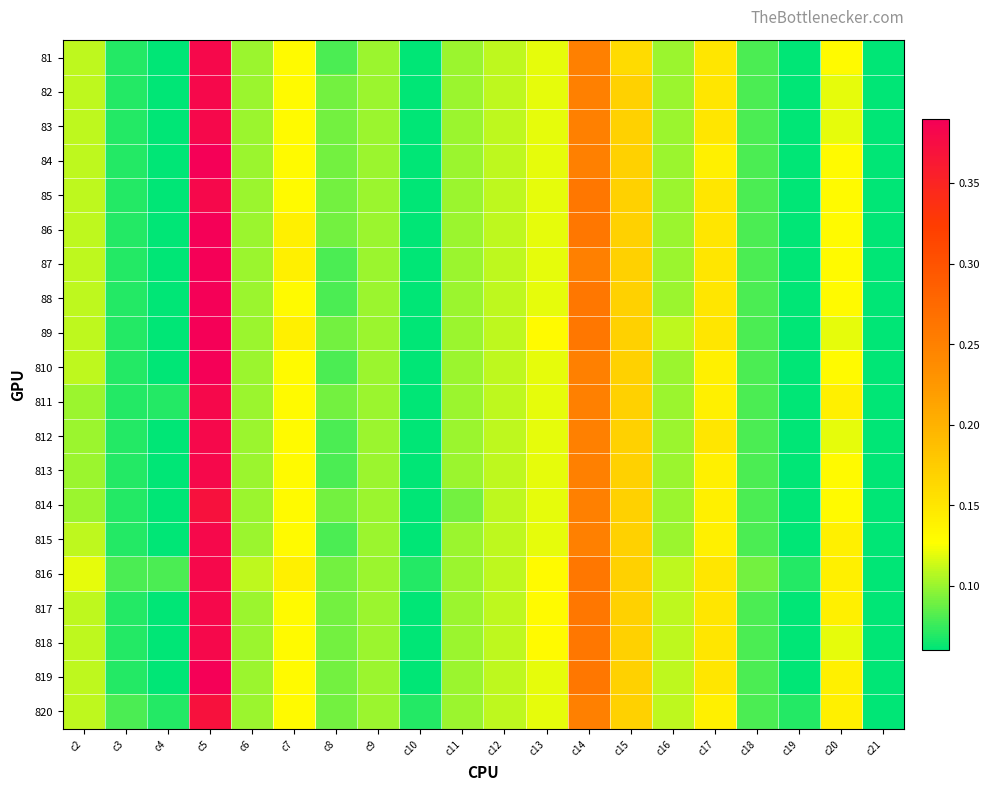

Reading left to right, list all the values displayed in this chart.

81: c2=0.1	c3=0.1	c4=0.1	c5=0.4	c6=0.1	c7=0.1	c8=0.1	c9=0.1	c10=0.1	c11=0.1	c12=0.1	c13=0.1	c14=0.2	c15=0.2	c16=0.1	c17=0.1	c18=0.1	c19=0.1	c20=0.1	c21=0.1
82: c2=0.1	c3=0.1	c4=0.1	c5=0.4	c6=0.1	c7=0.1	c8=0.1	c9=0.1	c10=0.1	c11=0.1	c12=0.1	c13=0.1	c14=0.2	c15=0.2	c16=0.1	c17=0.1	c18=0.1	c19=0.1	c20=0.1	c21=0.1
83: c2=0.1	c3=0.1	c4=0.1	c5=0.4	c6=0.1	c7=0.1	c8=0.1	c9=0.1	c10=0.1	c11=0.1	c12=0.1	c13=0.1	c14=0.2	c15=0.2	c16=0.1	c17=0.1	c18=0.1	c19=0.1	c20=0.1	c21=0.1
84: c2=0.1	c3=0.1	c4=0.1	c5=0.4	c6=0.1	c7=0.1	c8=0.1	c9=0.1	c10=0.1	c11=0.1	c12=0.1	c13=0.1	c14=0.2	c15=0.2	c16=0.1	c17=0.1	c18=0.1	c19=0.1	c20=0.1	c21=0.1
85: c2=0.1	c3=0.1	c4=0.1	c5=0.4	c6=0.1	c7=0.1	c8=0.1	c9=0.1	c10=0.1	c11=0.1	c12=0.1	c13=0.1	c14=0.3	c15=0.2	c16=0.1	c17=0.1	c18=0.1	c19=0.1	c20=0.1	c21=0.1
86: c2=0.1	c3=0.1	c4=0.1	c5=0.4	c6=0.1	c7=0.1	c8=0.1	c9=0.1	c10=0.1	c11=0.1	c12=0.1	c13=0.1	c14=0.3	c15=0.2	c16=0.1	c17=0.1	c18=0.1	c19=0.1	c20=0.1	c21=0.1
87: c2=0.1	c3=0.1	c4=0.1	c5=0.4	c6=0.1	c7=0.1	c8=0.1	c9=0.1	c10=0.1	c11=0.1	c12=0.1	c13=0.1	c14=0.2	c15=0.2	c16=0.1	c17=0.1	c18=0.1	c19=0.1	c20=0.1	c21=0.1
88: c2=0.1	c3=0.1	c4=0.1	c5=0.4	c6=0.1	c7=0.1	c8=0.1	c9=0.1	c10=0.1	c11=0.1	c12=0.1	c13=0.1	c14=0.3	c15=0.2	c16=0.1	c17=0.1	c18=0.1	c19=0.1	c20=0.1	c21=0.1
89: c2=0.1	c3=0.1	c4=0.1	c5=0.4	c6=0.1	c7=0.1	c8=0.1	c9=0.1	c10=0.1	c11=0.1	c12=0.1	c13=0.1	c14=0.3	c15=0.2	c16=0.1	c17=0.1	c18=0.1	c19=0.1	c20=0.1	c21=0.1
810: c2=0.1	c3=0.1	c4=0.1	c5=0.4	c6=0.1	c7=0.1	c8=0.1	c9=0.1	c10=0.1	c11=0.1	c12=0.1	c13=0.1	c14=0.2	c15=0.2	c16=0.1	c17=0.1	c18=0.1	c19=0.1	c20=0.1	c21=0.1
811: c2=0.1	c3=0.1	c4=0.1	c5=0.4	c6=0.1	c7=0.1	c8=0.1	c9=0.1	c10=0.1	c11=0.1	c12=0.1	c13=0.1	c14=0.2	c15=0.2	c16=0.1	c17=0.1	c18=0.1	c19=0.1	c20=0.1	c21=0.1
812: c2=0.1	c3=0.1	c4=0.1	c5=0.4	c6=0.1	c7=0.1	c8=0.1	c9=0.1	c10=0.1	c11=0.1	c12=0.1	c13=0.1	c14=0.2	c15=0.2	c16=0.1	c17=0.1	c18=0.1	c19=0.1	c20=0.1	c21=0.1
813: c2=0.1	c3=0.1	c4=0.1	c5=0.4	c6=0.1	c7=0.1	c8=0.1	c9=0.1	c10=0.1	c11=0.1	c12=0.1	c13=0.1	c14=0.2	c15=0.2	c16=0.1	c17=0.1	c18=0.1	c19=0.1	c20=0.1	c21=0.1
814: c2=0.1	c3=0.1	c4=0.1	c5=0.4	c6=0.1	c7=0.1	c8=0.1	c9=0.1	c10=0.1	c11=0.1	c12=0.1	c13=0.1	c14=0.2	c15=0.2	c16=0.1	c17=0.1	c18=0.1	c19=0.1	c20=0.1	c21=0.1
815: c2=0.1	c3=0.1	c4=0.1	c5=0.4	c6=0.1	c7=0.1	c8=0.1	c9=0.1	c10=0.1	c11=0.1	c12=0.1	c13=0.1	c14=0.2	c15=0.2	c16=0.1	c17=0.1	c18=0.1	c19=0.1	c20=0.1	c21=0.1
816: c2=0.1	c3=0.1	c4=0.1	c5=0.4	c6=0.1	c7=0.1	c8=0.1	c9=0.1	c10=0.1	c11=0.1	c12=0.1	c13=0.1	c14=0.3	c15=0.2	c16=0.1	c17=0.1	c18=0.1	c19=0.1	c20=0.1	c21=0.1
817: c2=0.1	c3=0.1	c4=0.1	c5=0.4	c6=0.1	c7=0.1	c8=0.1	c9=0.1	c10=0.1	c11=0.1	c12=0.1	c13=0.1	c14=0.3	c15=0.2	c16=0.1	c17=0.1	c18=0.1	c19=0.1	c20=0.1	c21=0.1
818: c2=0.1	c3=0.1	c4=0.1	c5=0.4	c6=0.1	c7=0.1	c8=0.1	c9=0.1	c10=0.1	c11=0.1	c12=0.1	c13=0.1	c14=0.3	c15=0.2	c16=0.1	c17=0.1	c18=0.1	c19=0.1	c20=0.1	c21=0.1
819: c2=0.1	c3=0.1	c4=0.1	c5=0.4	c6=0.1	c7=0.1	c8=0.1	c9=0.1	c10=0.1	c11=0.1	c12=0.1	c13=0.1	c14=0.3	c15=0.2	c16=0.1	c17=0.1	c18=0.1	c19=0.1	c20=0.1	c21=0.1
820: c2=0.1	c3=0.1	c4=0.1	c5=0.4	c6=0.1	c7=0.1	c8=0.1	c9=0.1	c10=0.1	c11=0.1	c12=0.1	c13=0.1	c14=0.2	c15=0.2	c16=0.1	c17=0.1	c18=0.1	c19=0.1	c20=0.1	c21=0.1